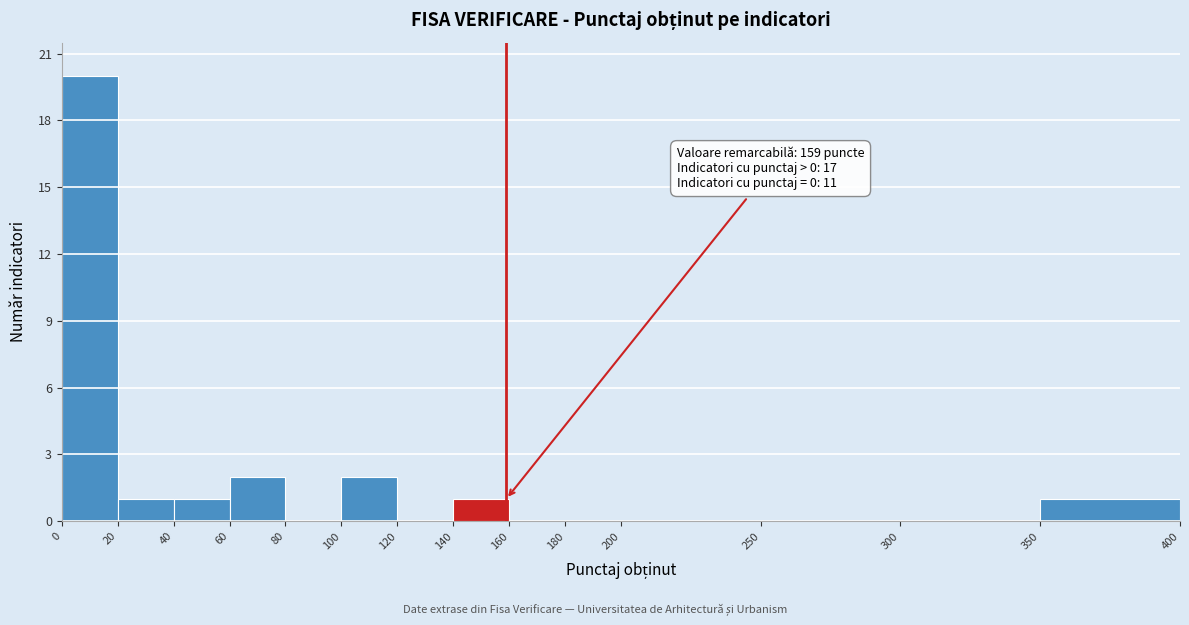

Which range on the x-axis has the tallest bar?

0 to 20